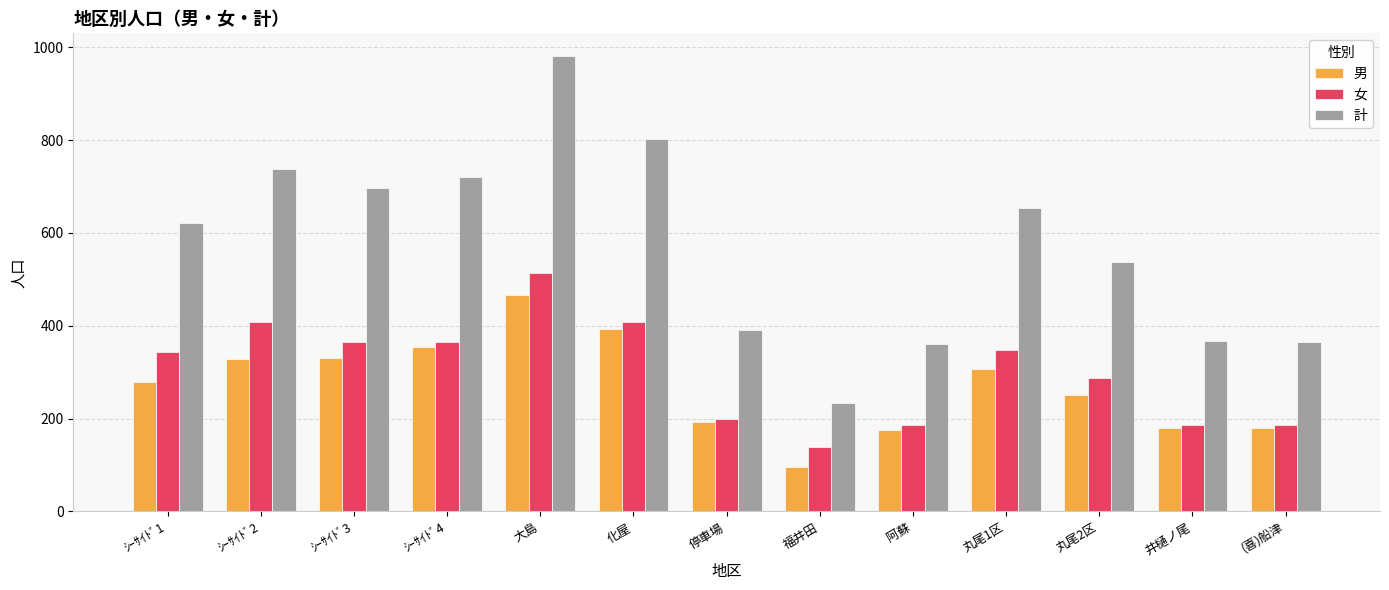

What position from the left is 福井田?

8